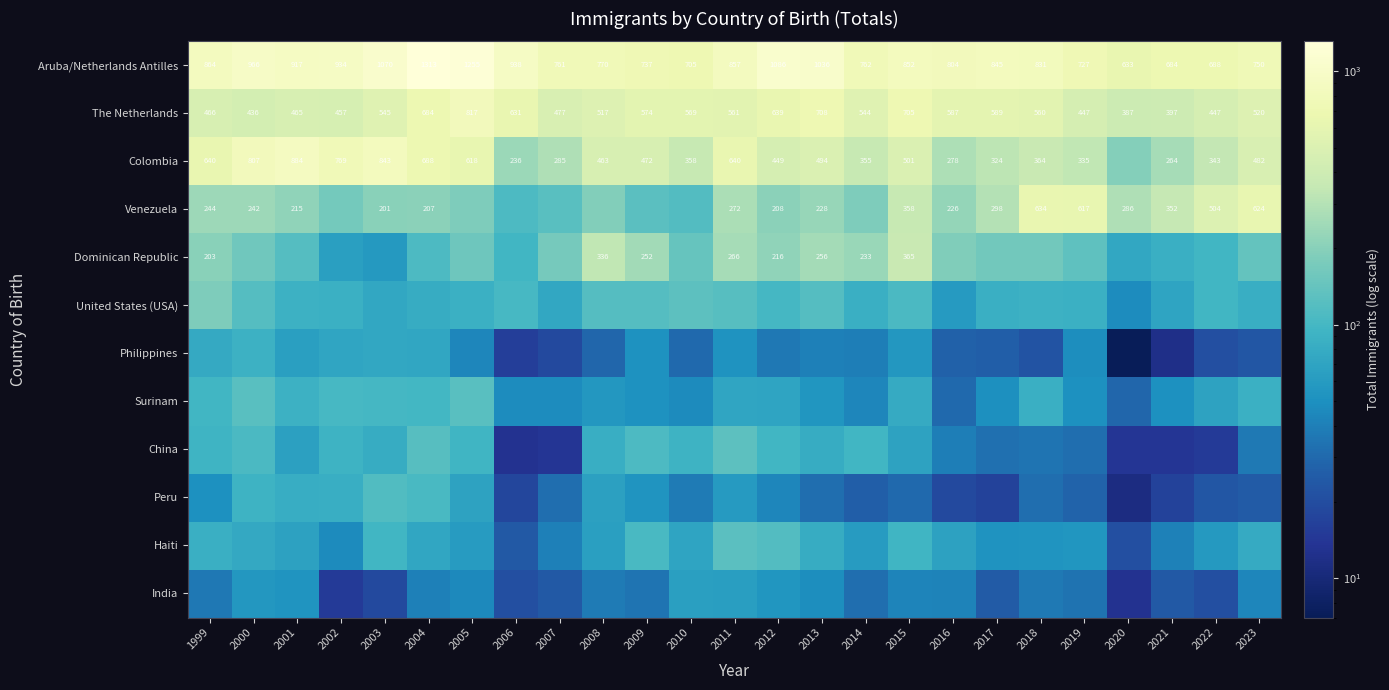

The Dominican Republic series shows 252 at 2009. True or false?

True